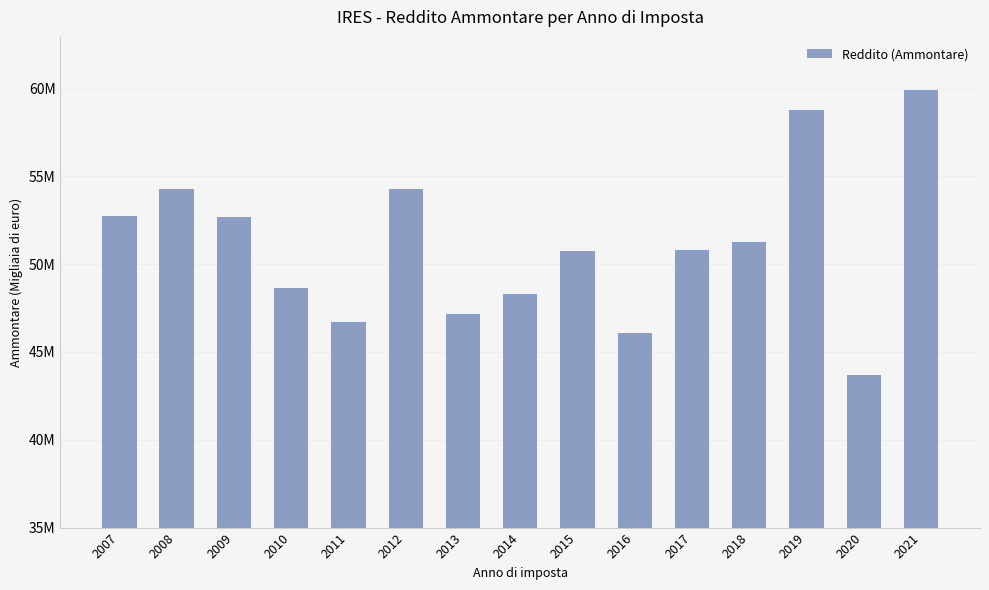

Which has a higher value, 2017 or 2021?

2021